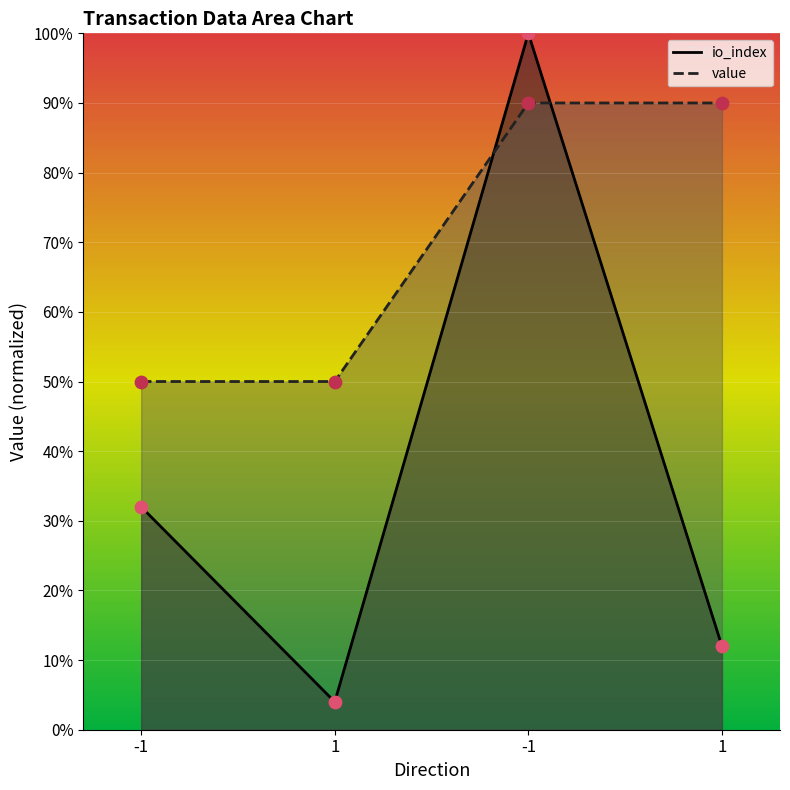

At how many categories does at least one series exceed 99?

1